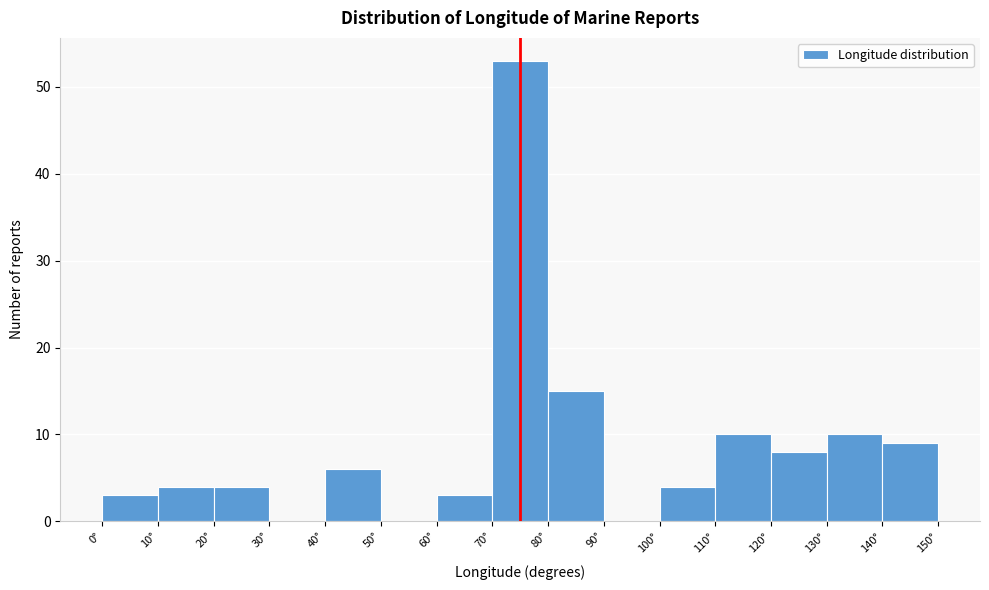

Reading left to right, list every bar in this chart as the range it spans on the x-axis followed by its height. The values are not printed on the chart, so give them approximately, as read against the axis.

0 to 10: 3
10 to 20: 4
20 to 30: 4
30 to 40: 0
40 to 50: 6
50 to 60: 0
60 to 70: 3
70 to 80: 53
80 to 90: 15
90 to 100: 0
100 to 110: 4
110 to 120: 10
120 to 130: 8
130 to 140: 10
140 to 150: 9